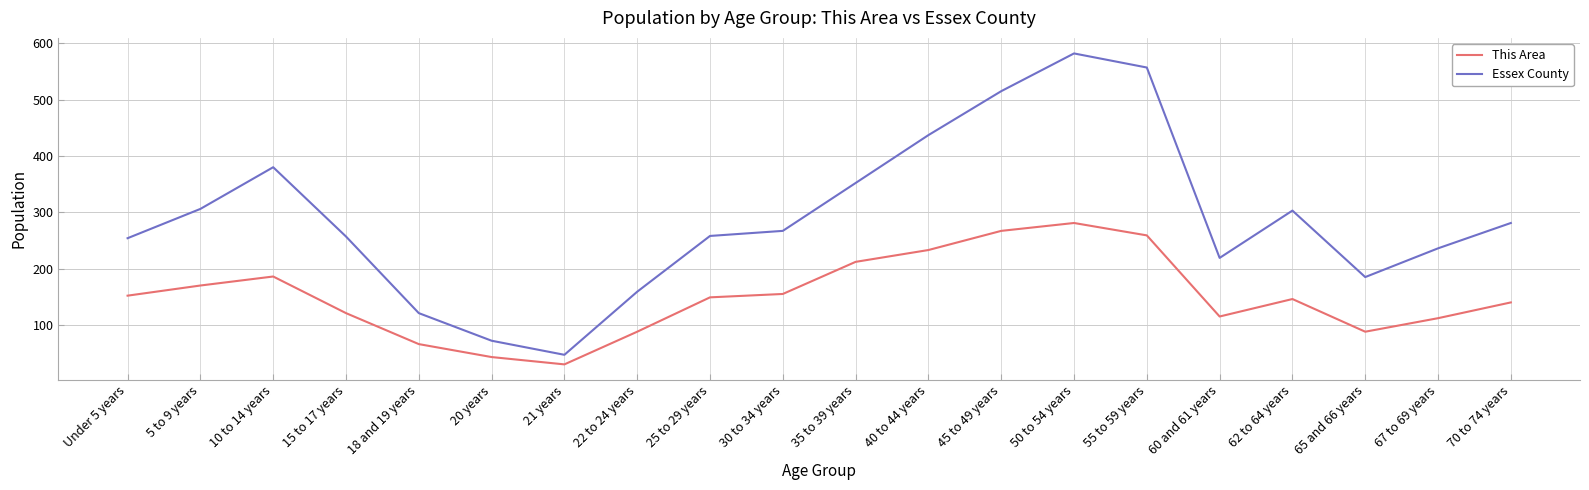

Is it true that This Area equals 233 at 40 to 44 years?

True